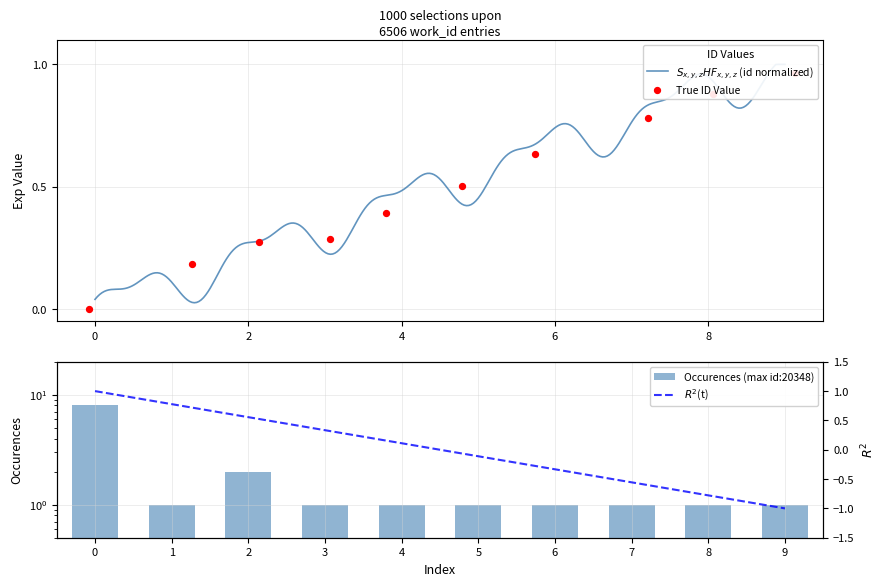

What is the change in value from 20340 to 20347?

+0.7